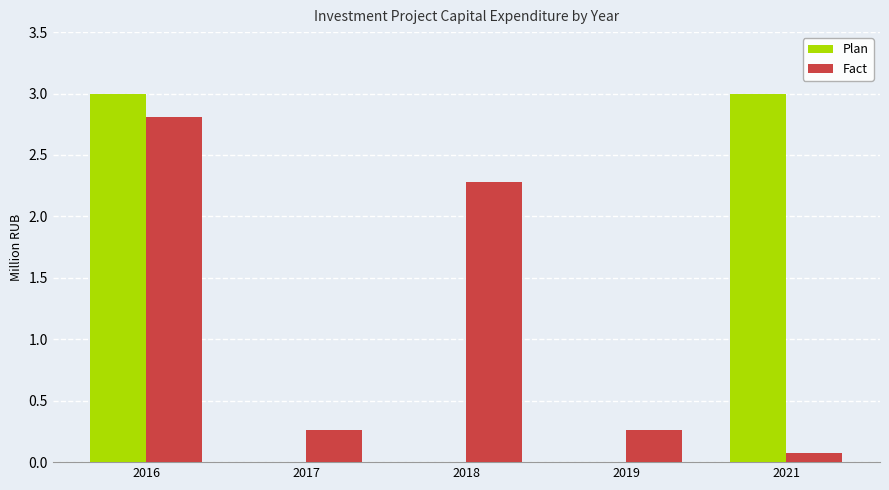

What is the sum of all Fact values?

5.7